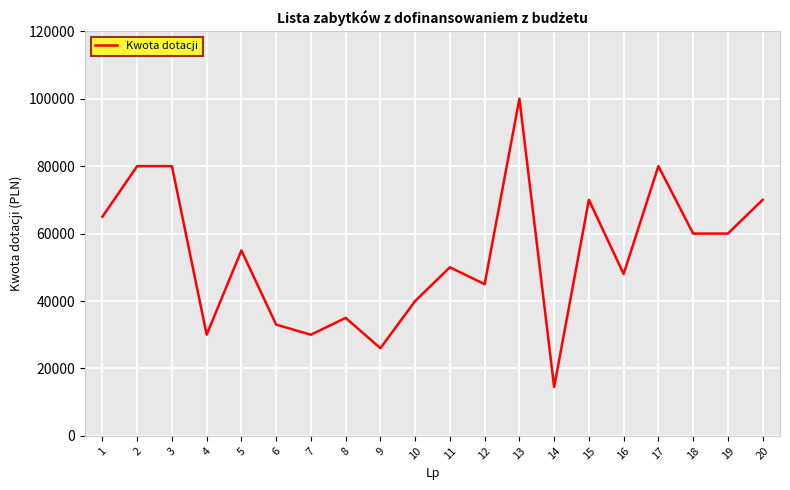

Read the value at 9.

26000